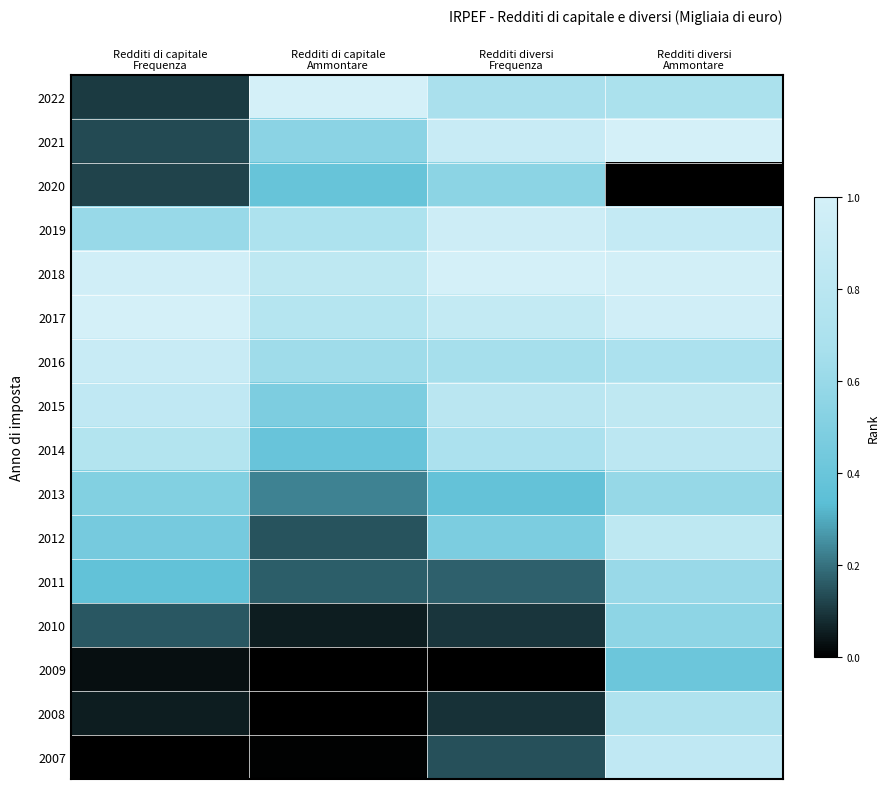

Rank the series at Redditi di capitale Frequenza from highest to lowest value.

2017, 2018, 2016, 2015, 2014, 2019, 2013, 2012, 2011, 2010, 2021, 2020, 2022, 2008, 2009, 2007